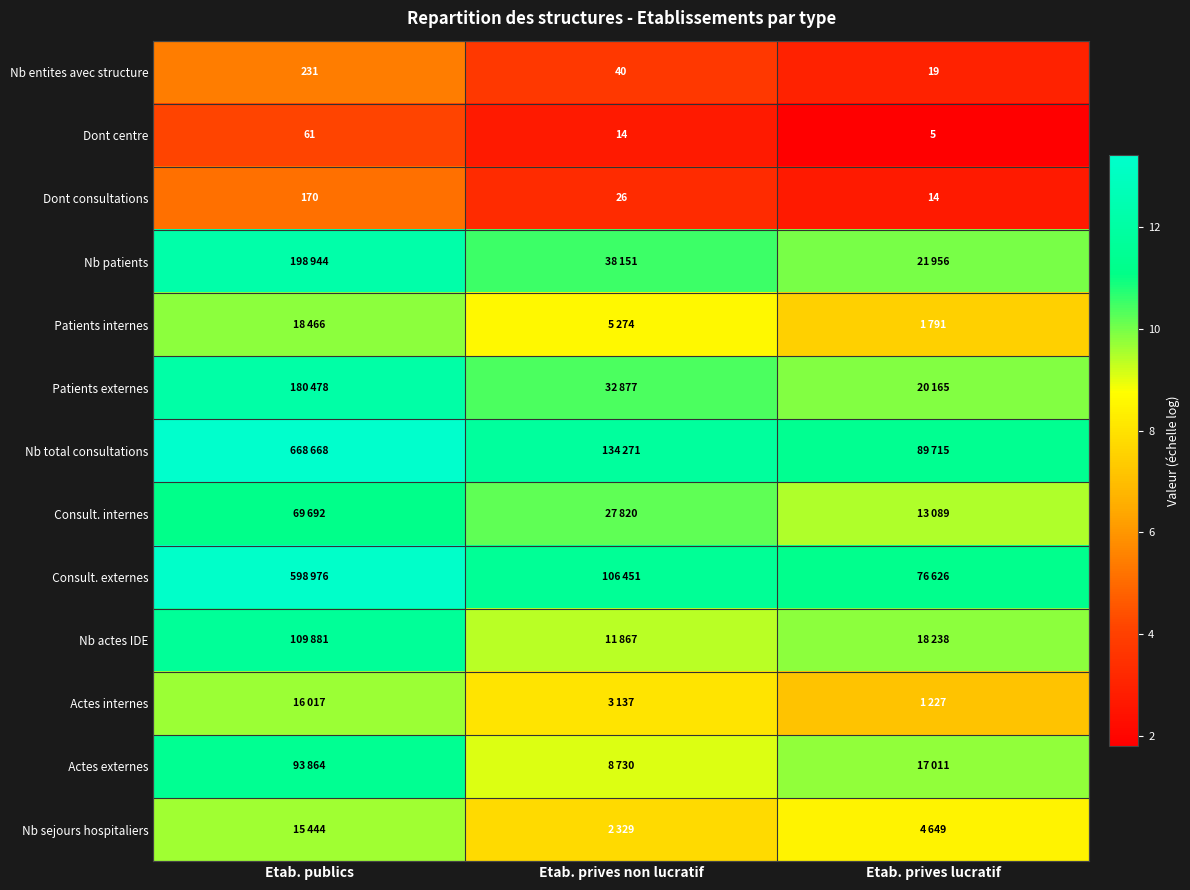

Is it true that Nb total consultations equals 4.4 at Etab. prives non lucratif?

False